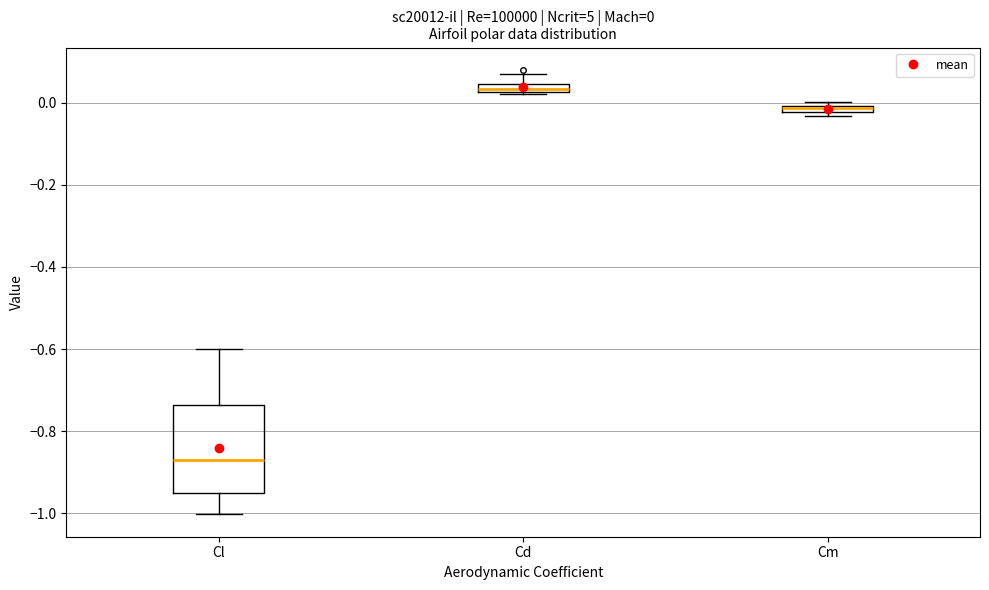

Which box has the lowest median line?

Cl